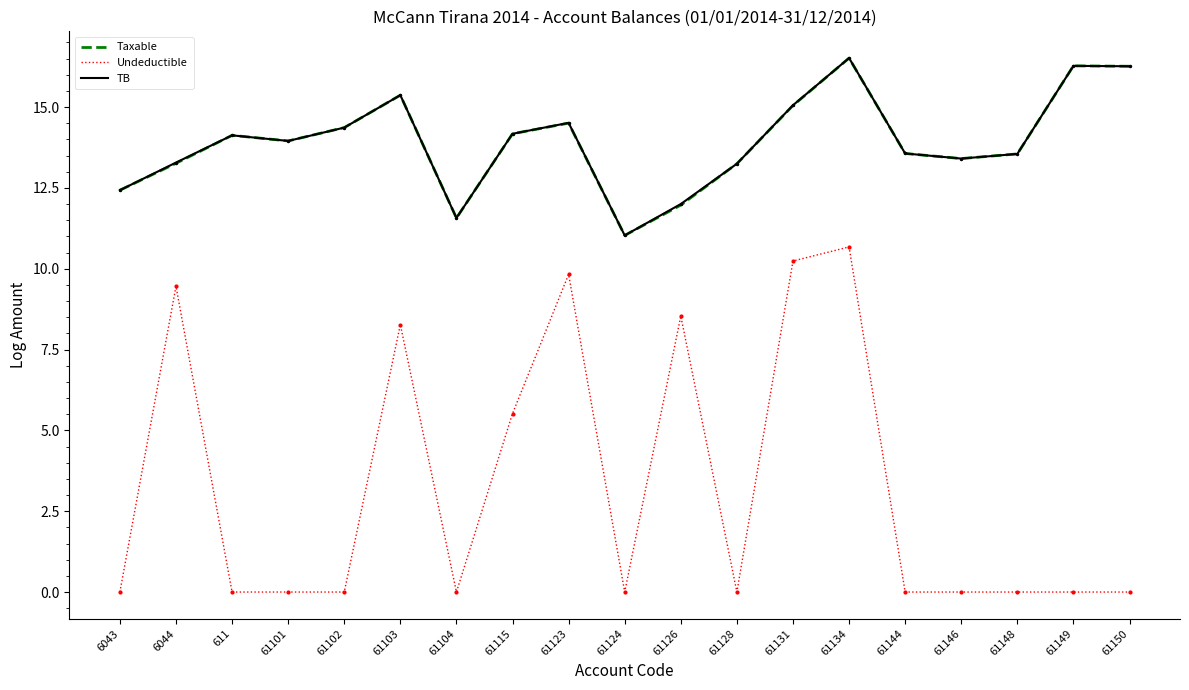

Which series has the widest spread of values?

Undeductible